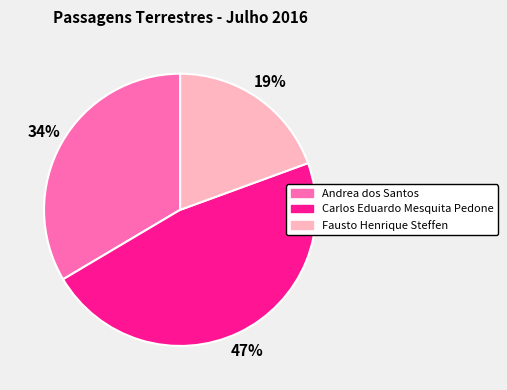

Is the sum of Fausto Henrique Steffen and Andrea dos Santos greater than half?

Yes